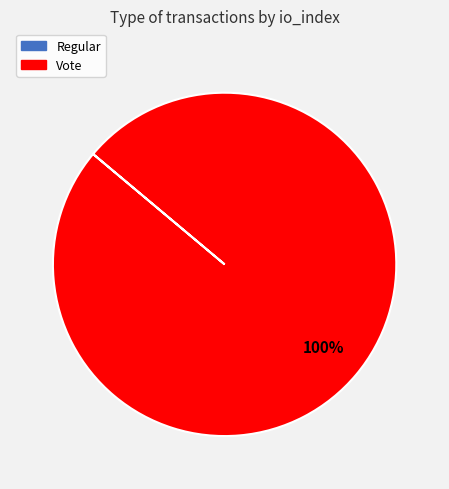

To the nearest percent, what percentage of the pie is Vote?

100%